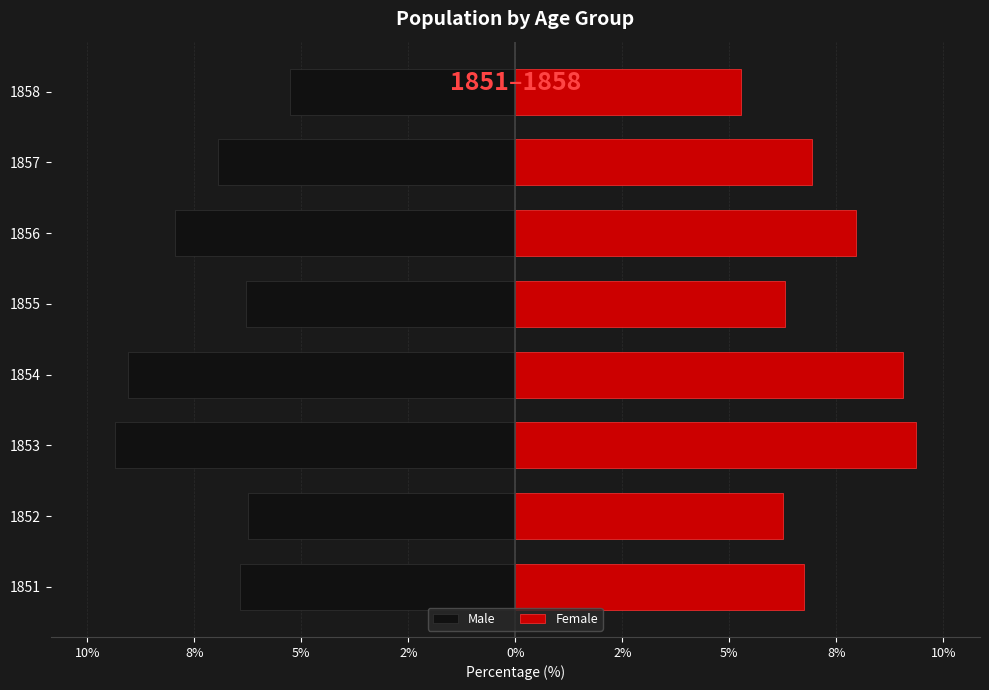

What are all the series names shown in the legend?

Male, Female